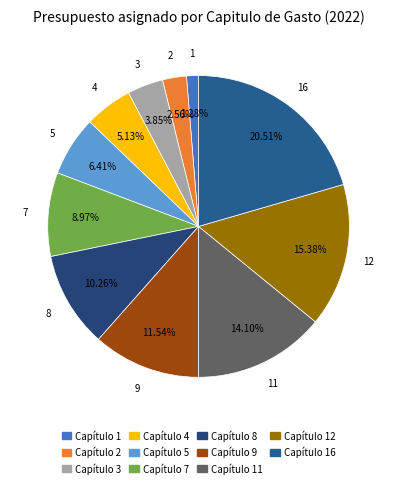

Rank the categories by value from highest to lowest.

Capítulo 16, Capítulo 12, Capítulo 11, Capítulo 9, Capítulo 8, Capítulo 7, Capítulo 5, Capítulo 4, Capítulo 3, Capítulo 2, Capítulo 1